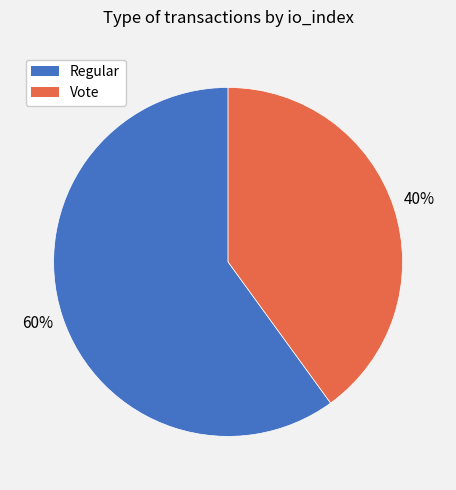

To the nearest percent, what is the difference between the largest and smallest slice percentages?

20%